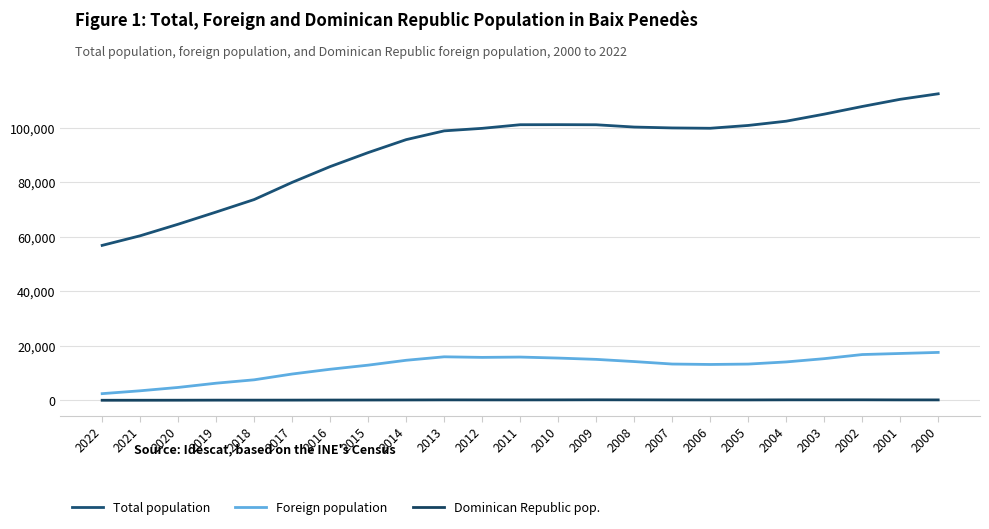

Does the chart display data point markers on the line(s)?

No